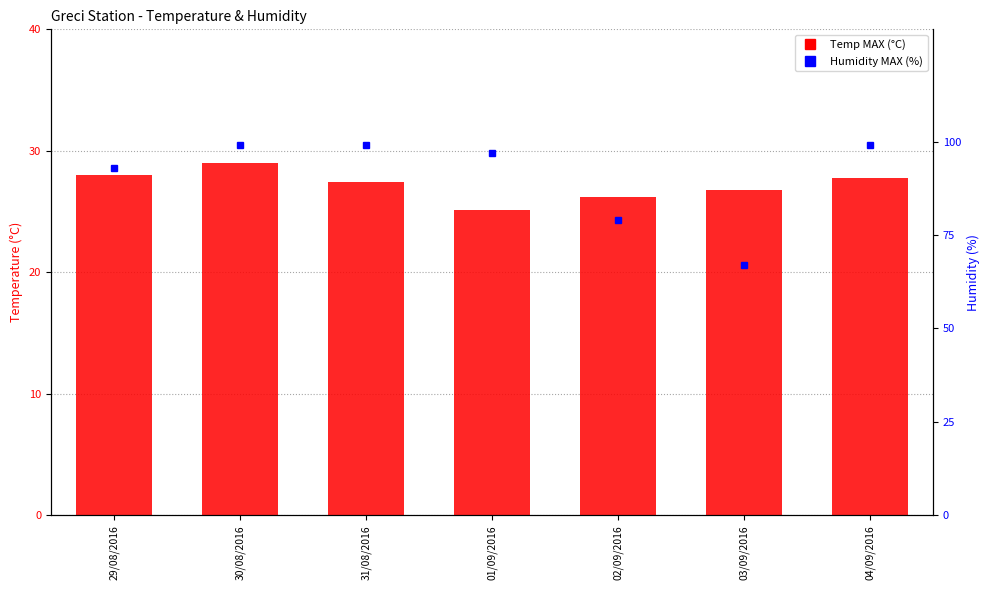

What is the total value across all series at 03/09/2016?

93.8